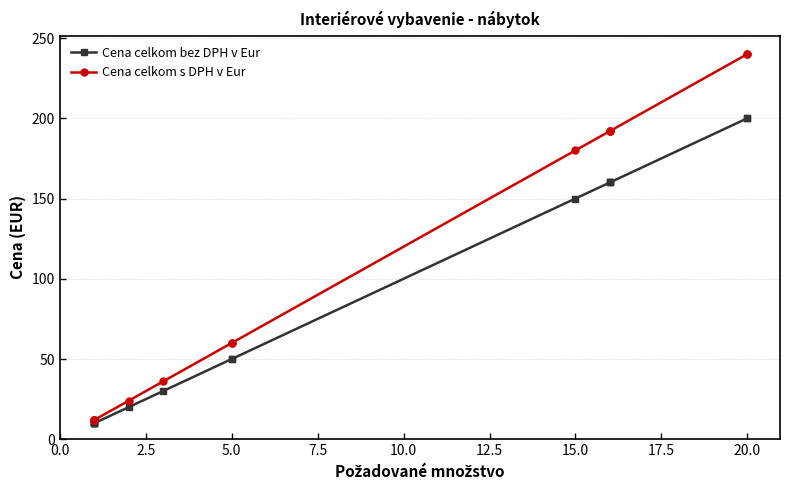

Does the chart display data point markers on the line(s)?

Yes